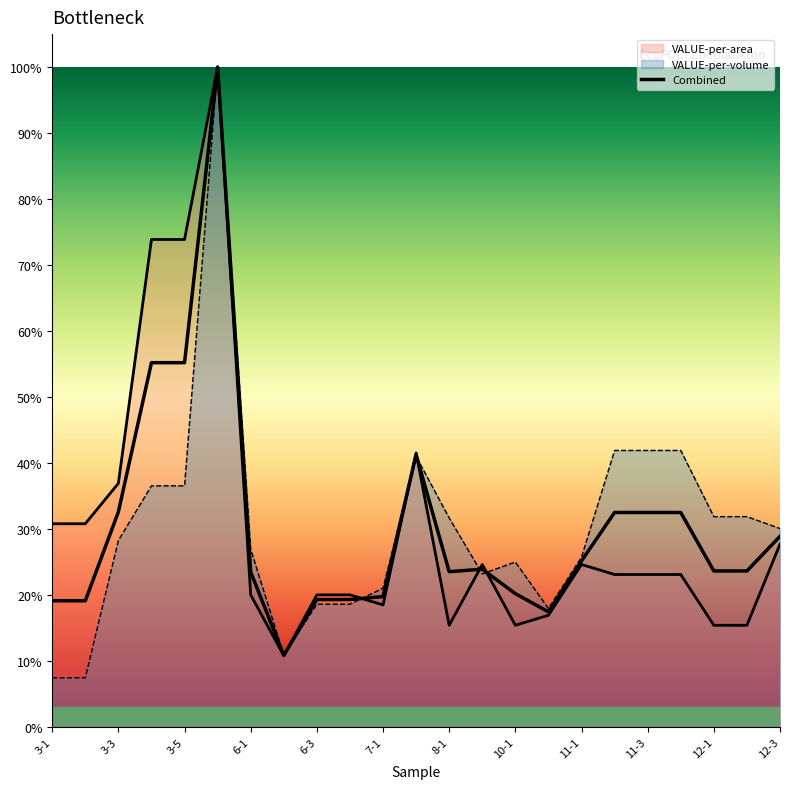

In VALUE-per-area, how many points are lower than both neighbors (excluding endpoints)?

4